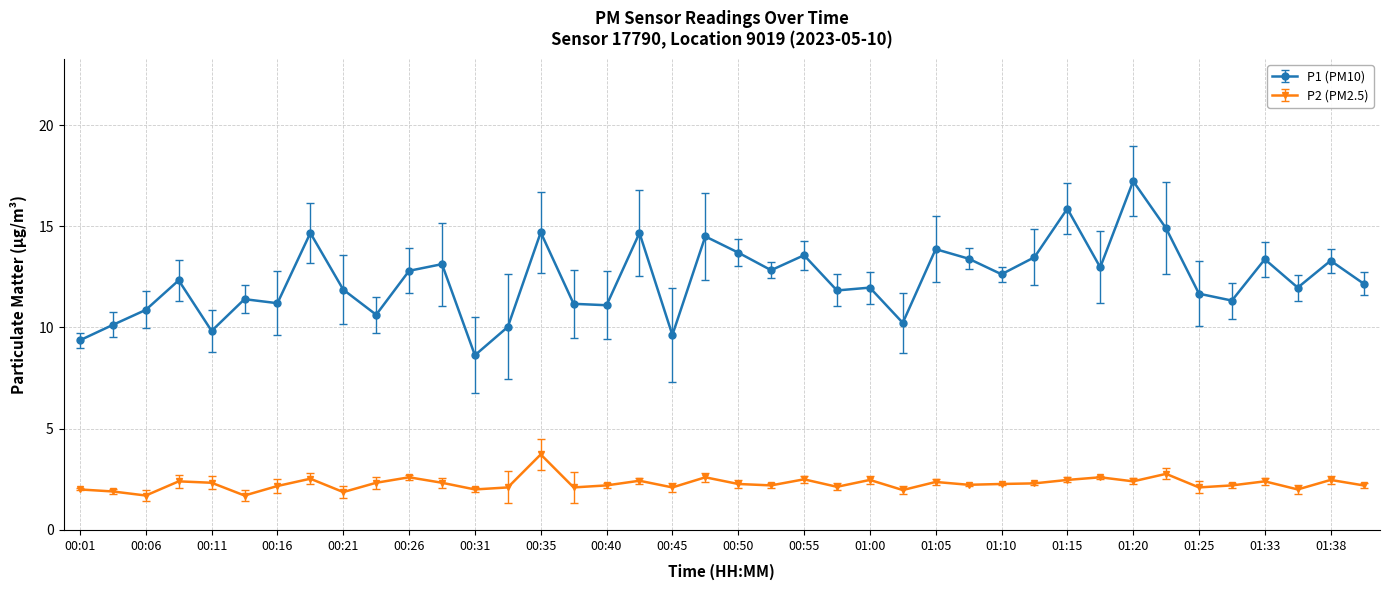

Which series has the widest spread of values?

P1 (PM10)